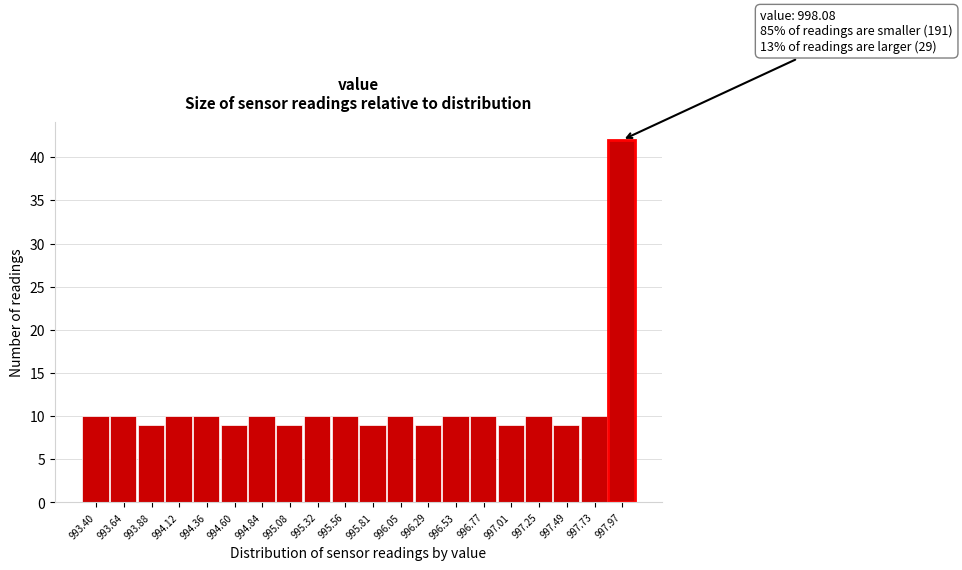

Reading left to right, list all the values displayed in this chart.

10	10	9	10	10	9	10	9	10	10	9	10	9	10	10	9	10	9	10	42